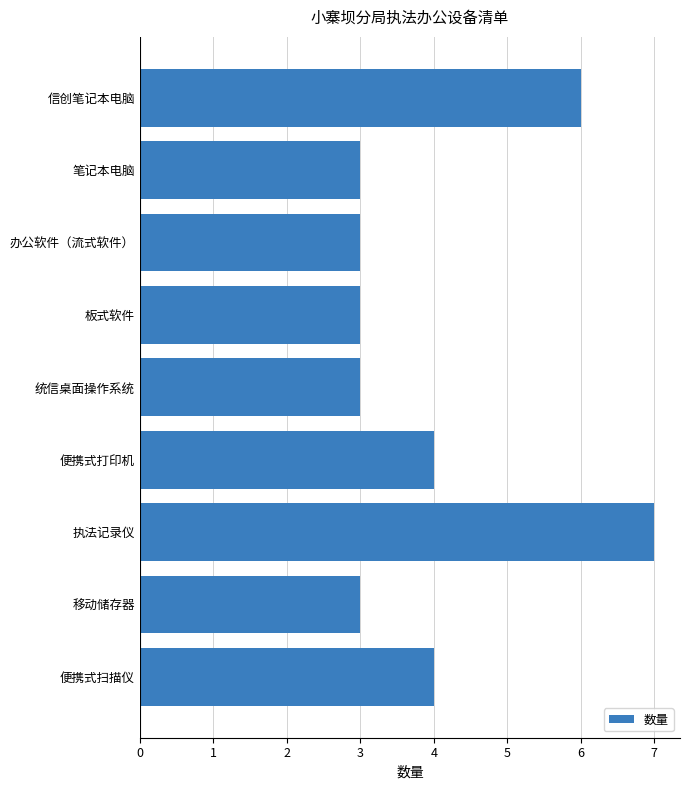

Which label corresponds to the largest value in the chart?

执法记录仪